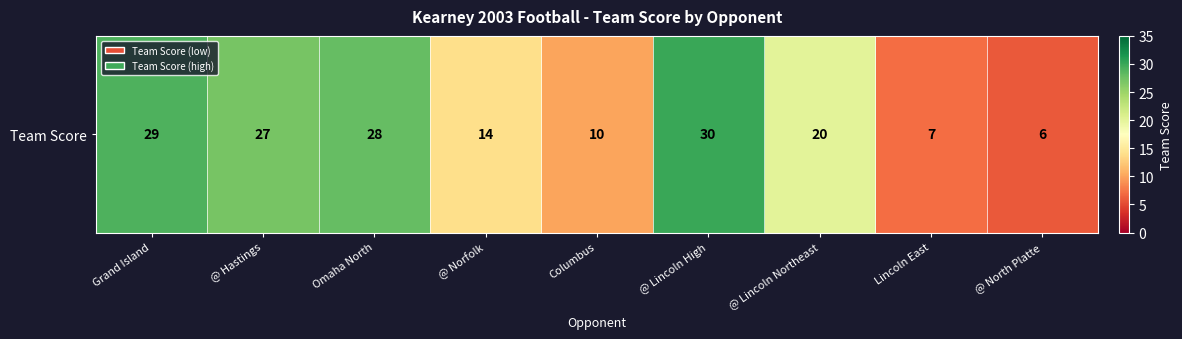

Count the number of data series in this chart.

1